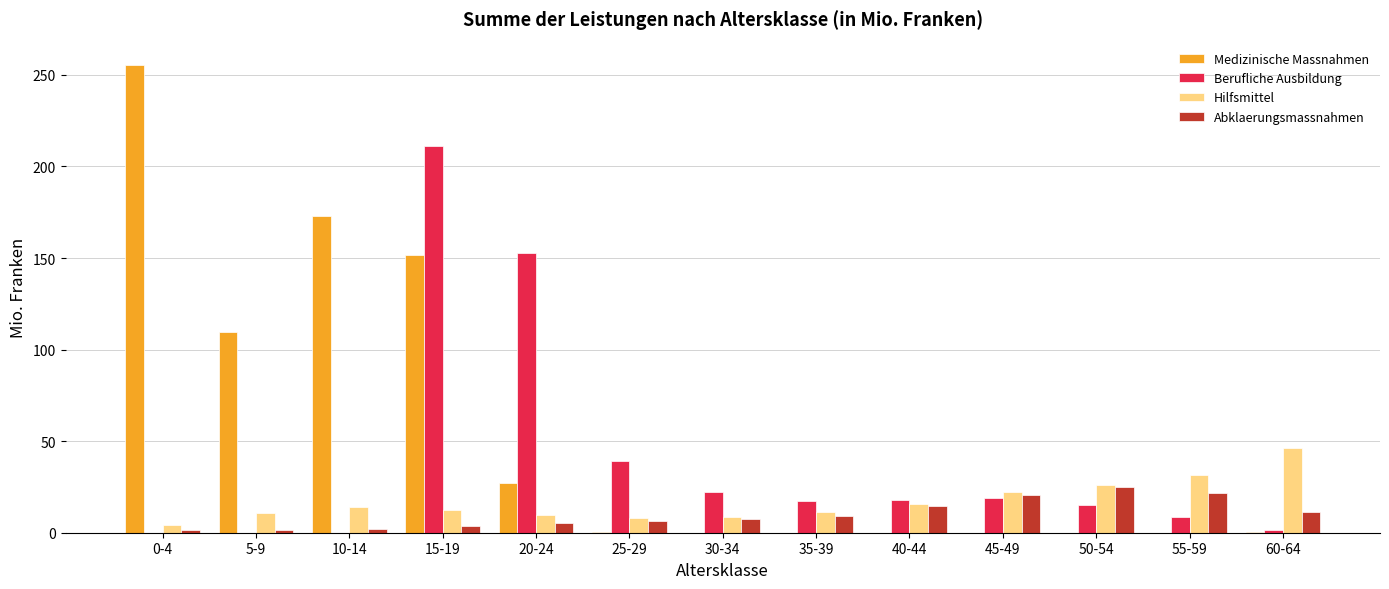

Where is Medizinische Massnahmen nearest to the value 127?

5-9